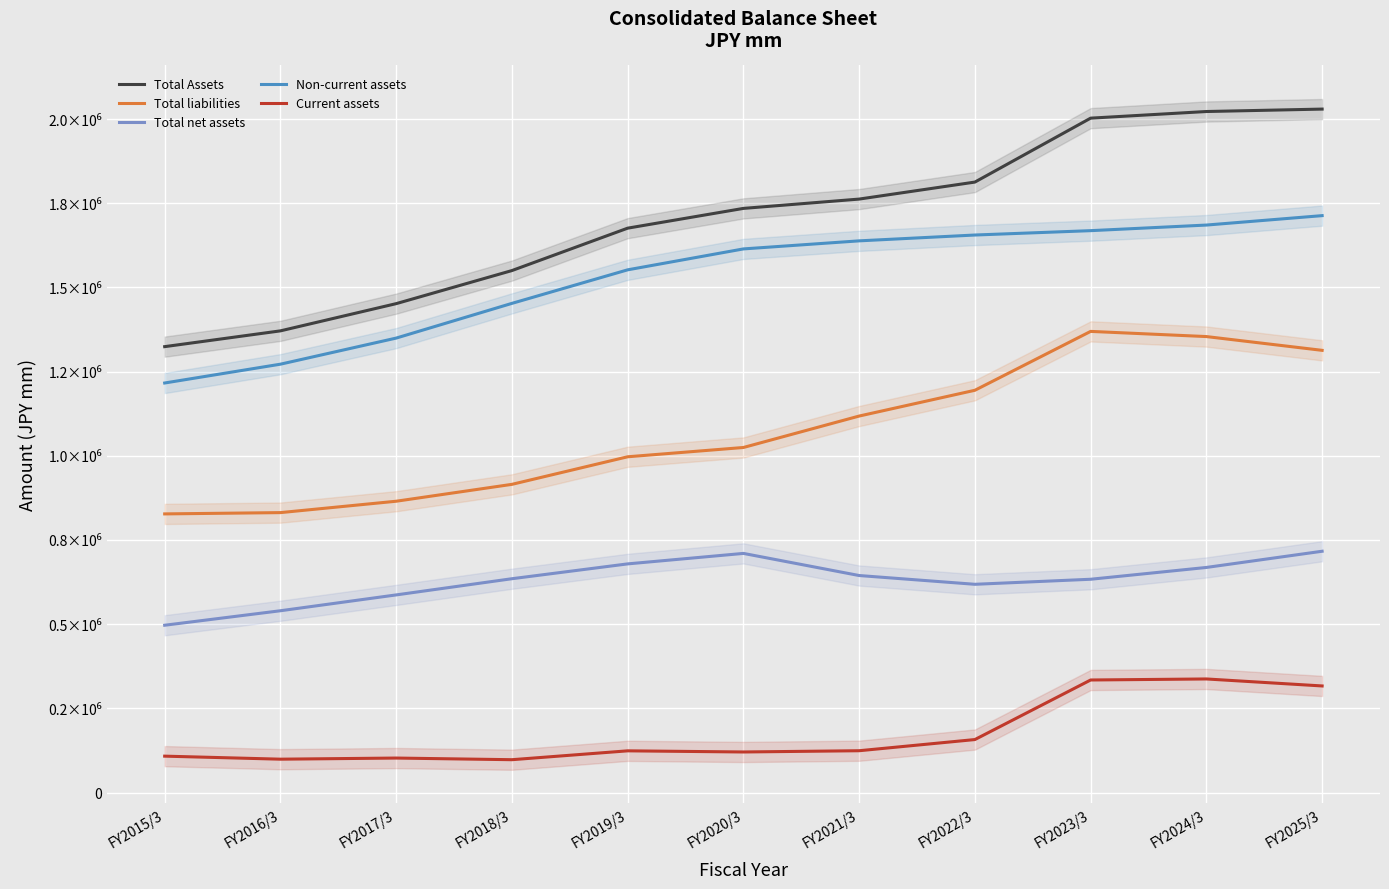

What is the difference between the Non-current assets values at FY2017/3 and FY2016/3?

77497